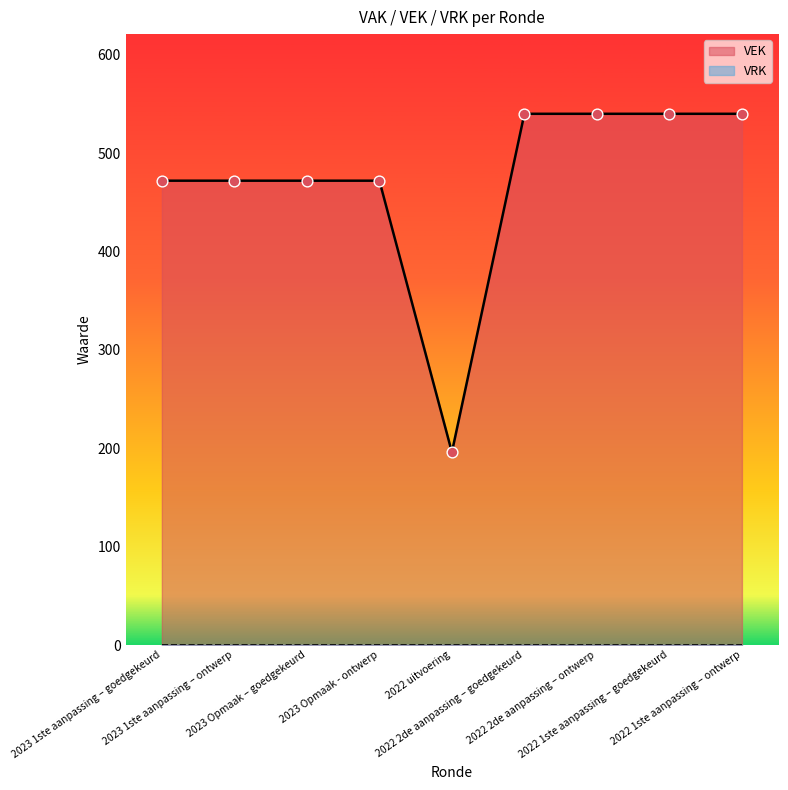

Approximately how many times larger is the value at 2022 1ste aanpassing – ontwerp compared to 2023 1ste aanpassing – ontwerp?

1.1